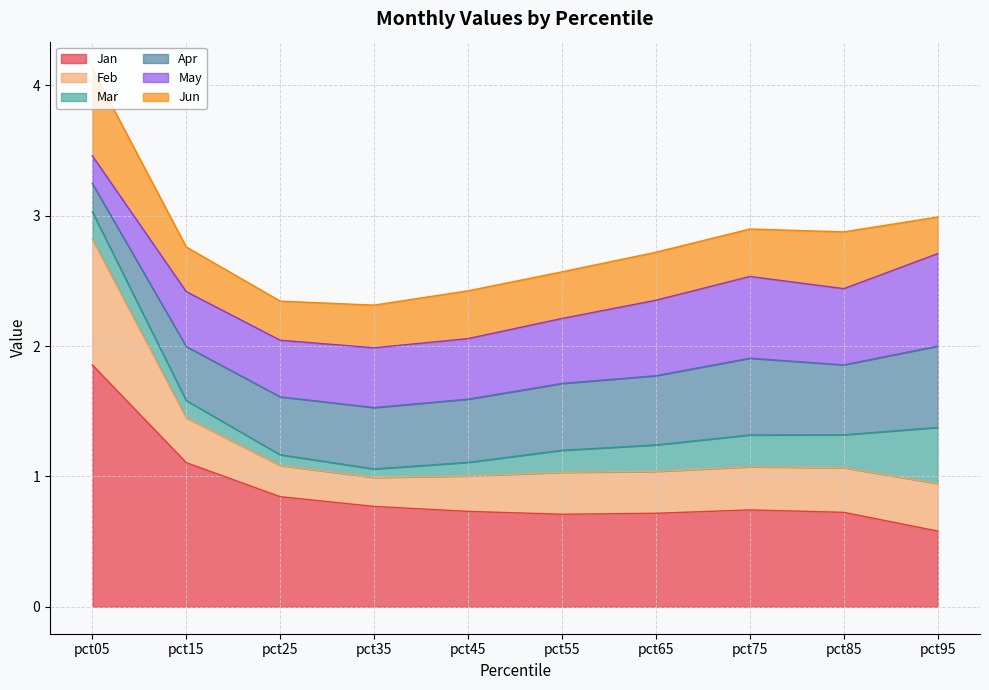

What is the difference between the Mar values at pct35 and pct85?

0.2